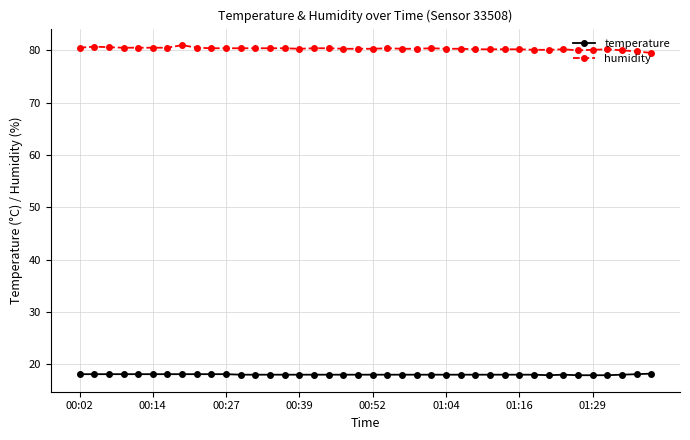

True or false: humidity has more than 2 interior local peaks.

True